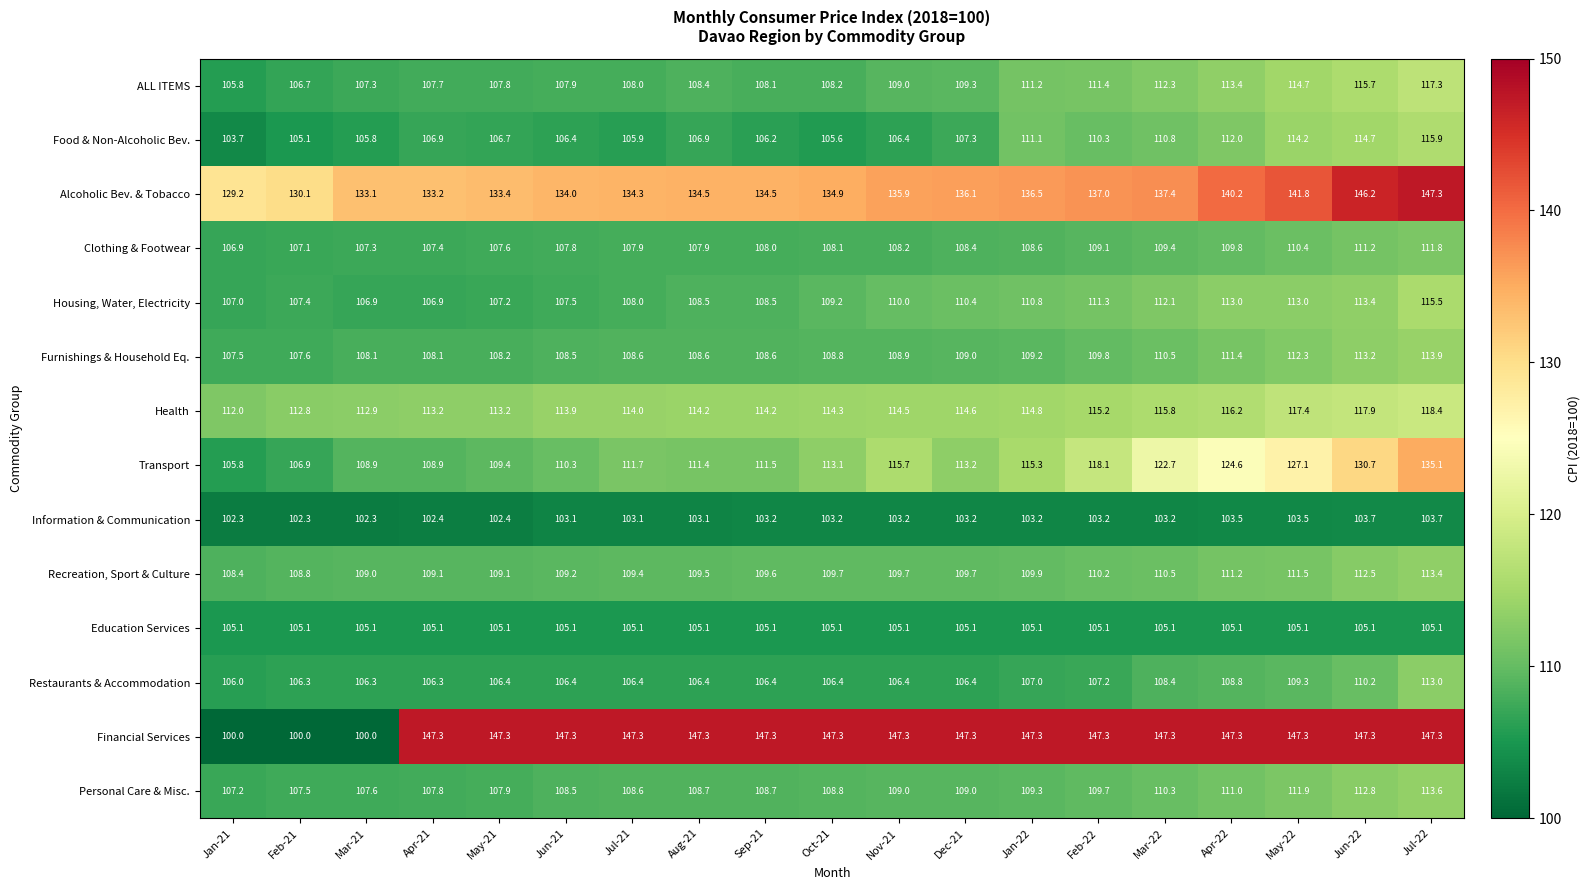

How many series are shown in this chart?

14